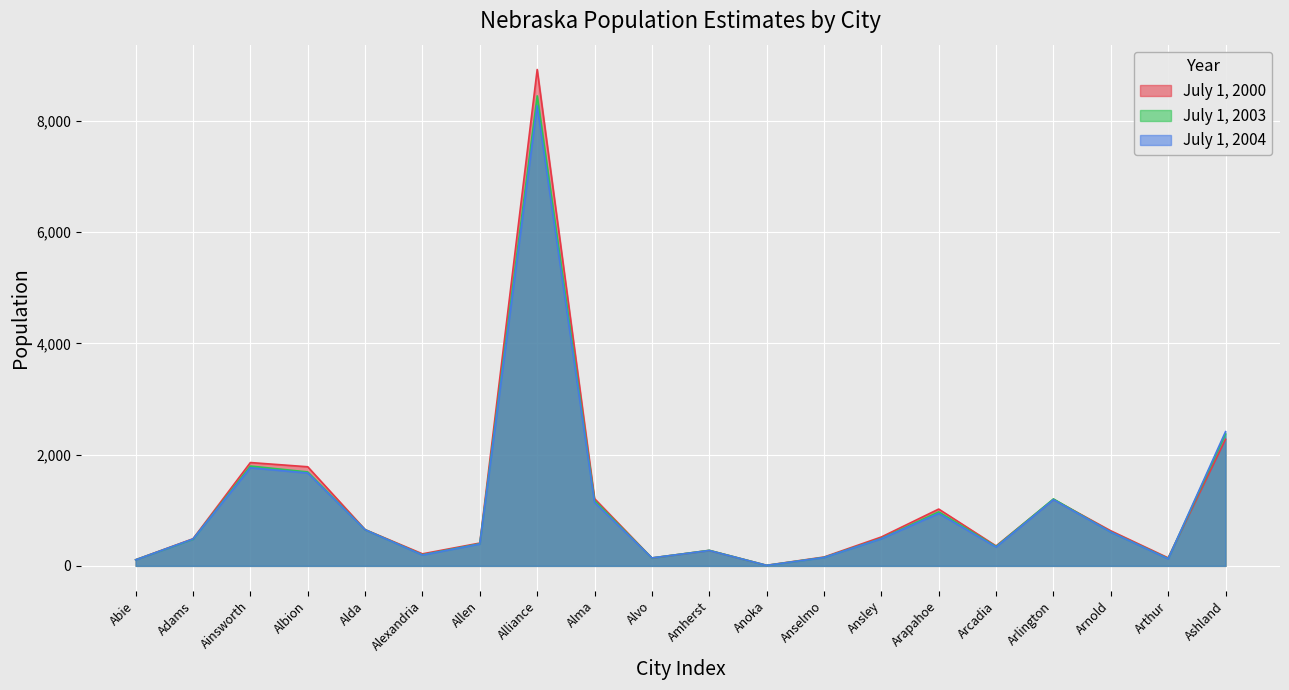

How many times do July 1, 2003 and July 1, 2004 cross each other?

5